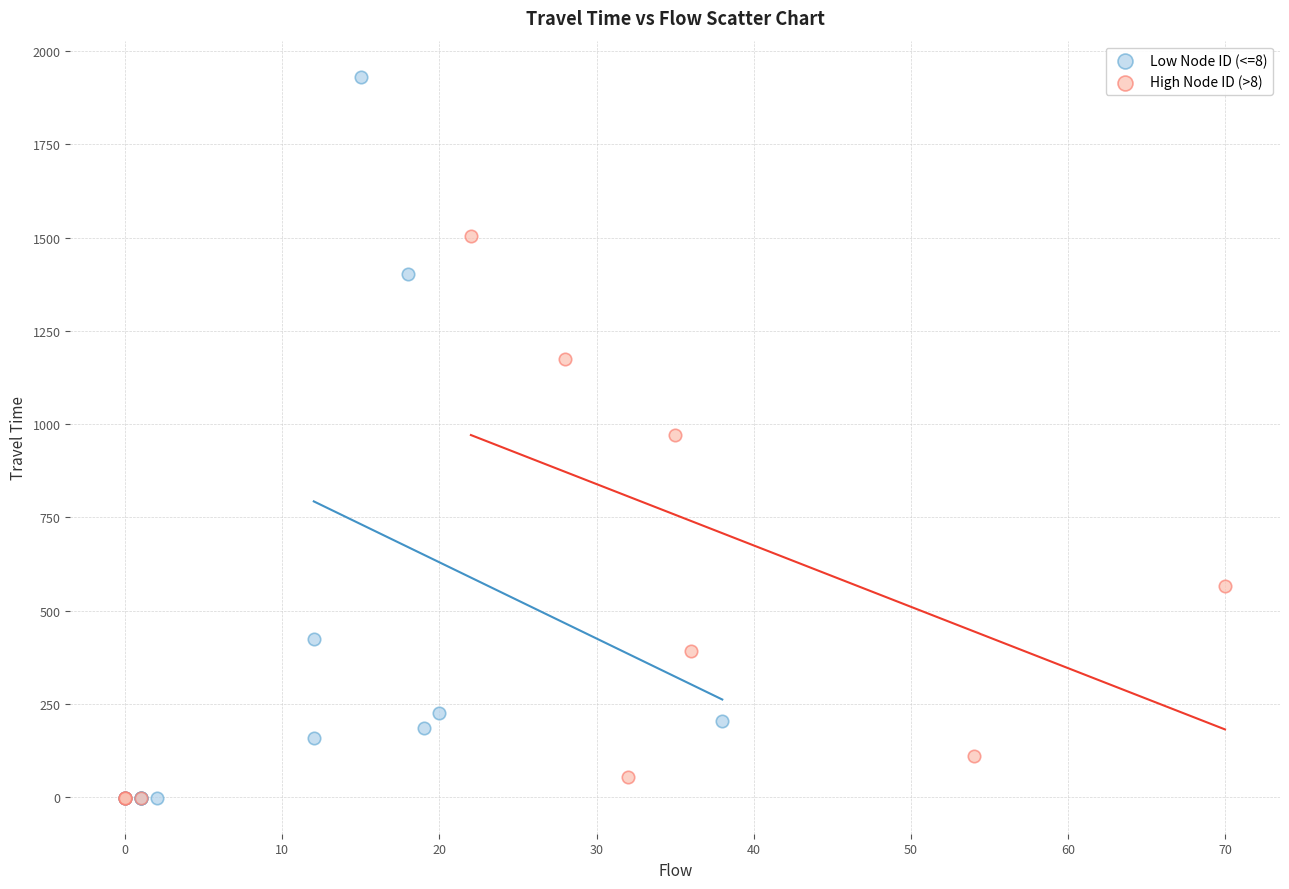

Which series reaches the maximum Y coordinate?

Low Node ID (<=8)